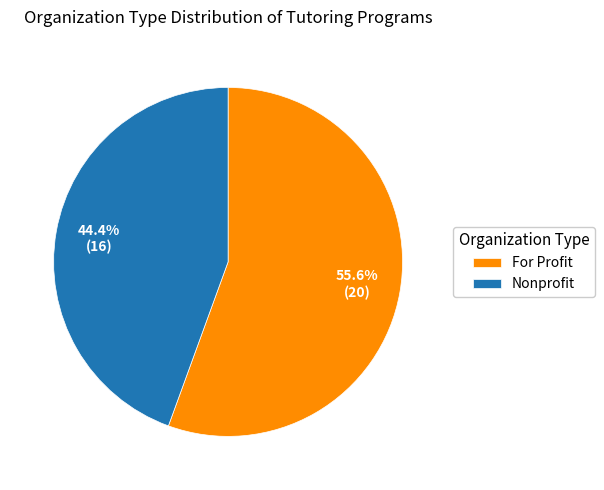

Between Nonprofit and For Profit, which is larger?

For Profit